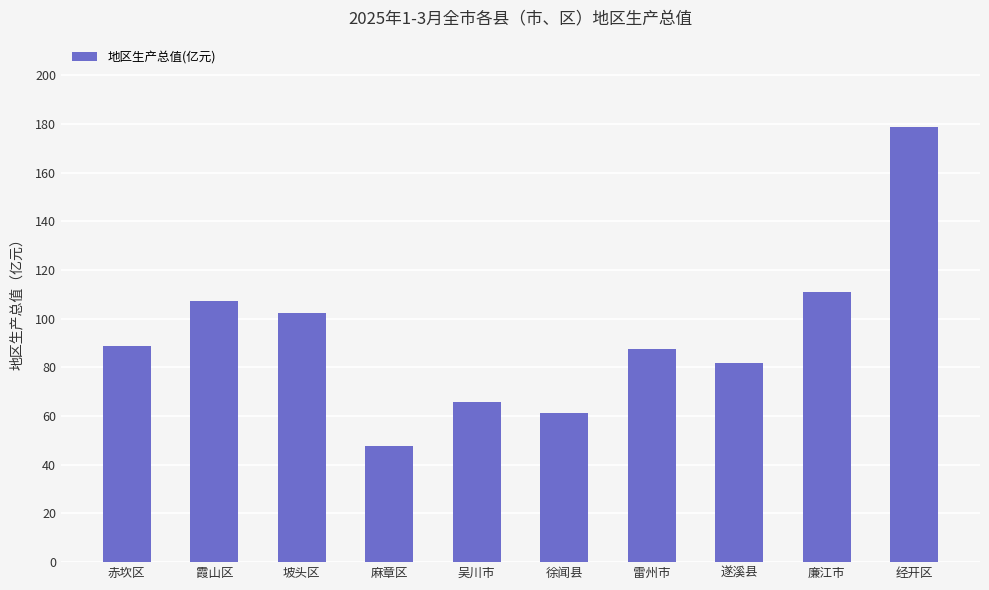

What is the change in value from 麻章区 to 徐闻县?

+13.2